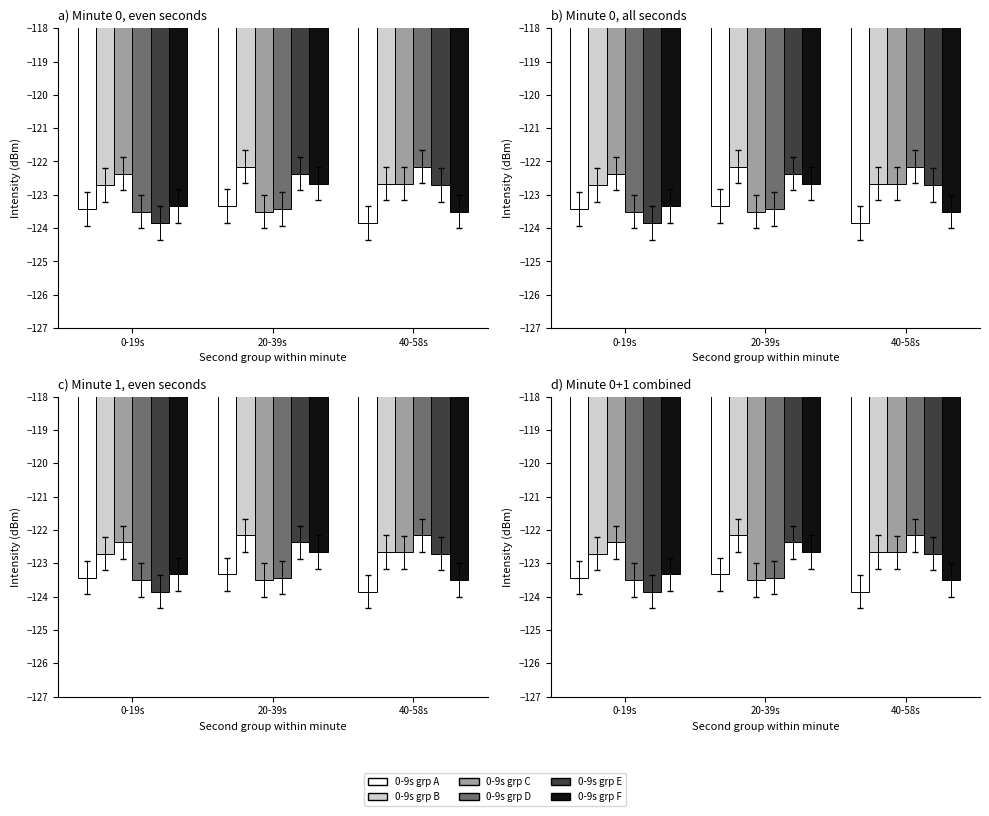

What is the value of the 0-9s grp B bar at the 2nd from the left?

-122.2